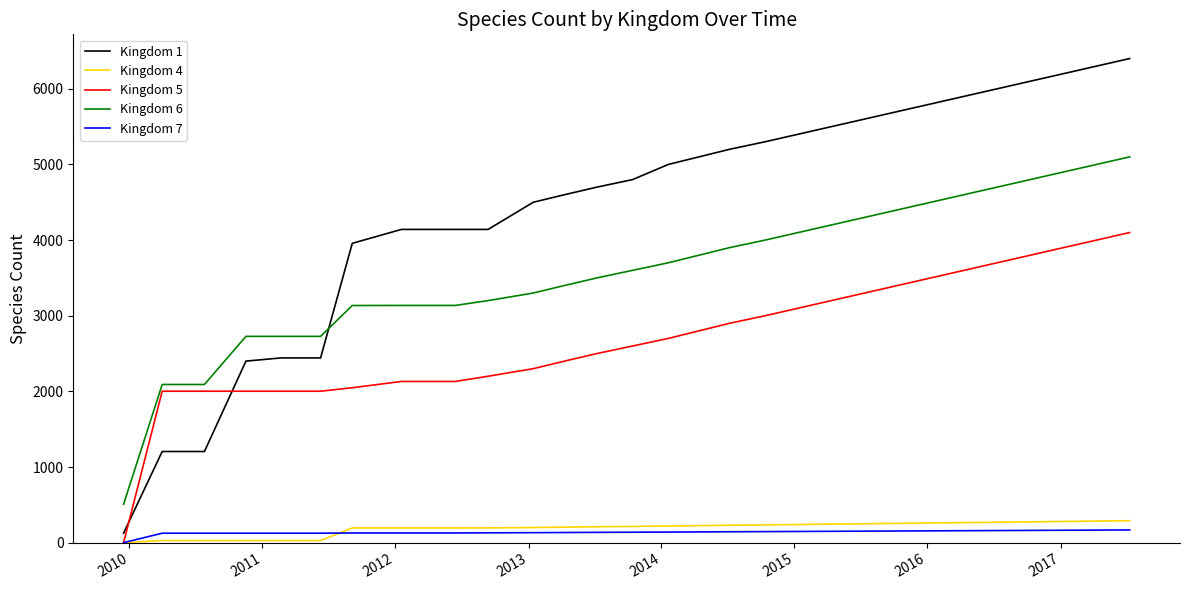

True or false: Kingdom 6 and Kingdom 4 intersect in this chart.

False